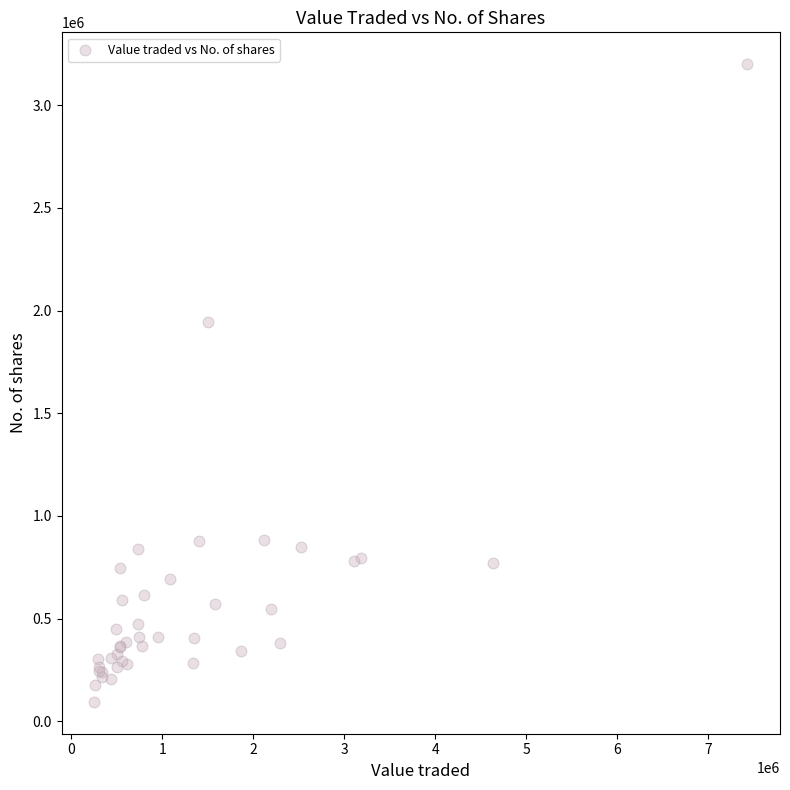

What Y value in the scatter plot is closest to 1646939?

1943405